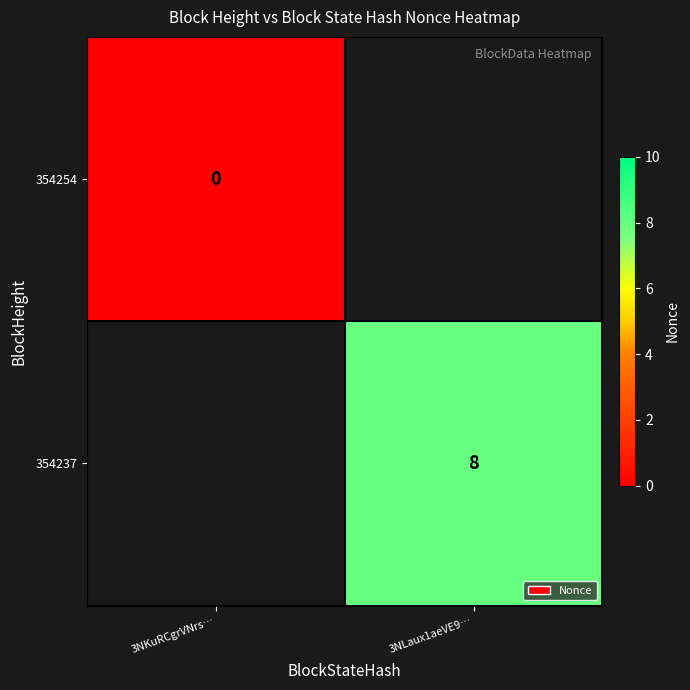

True or false: 354237 has a value of 2 at 3NLaux1aeVE9….

False